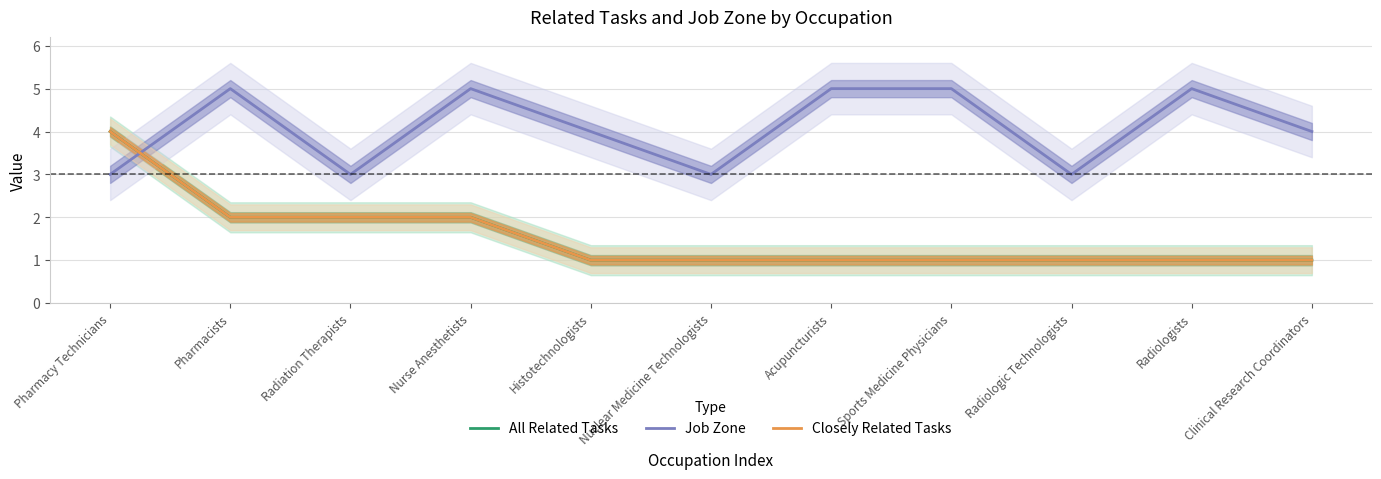

What is the minimum value for All Related Tasks?

1